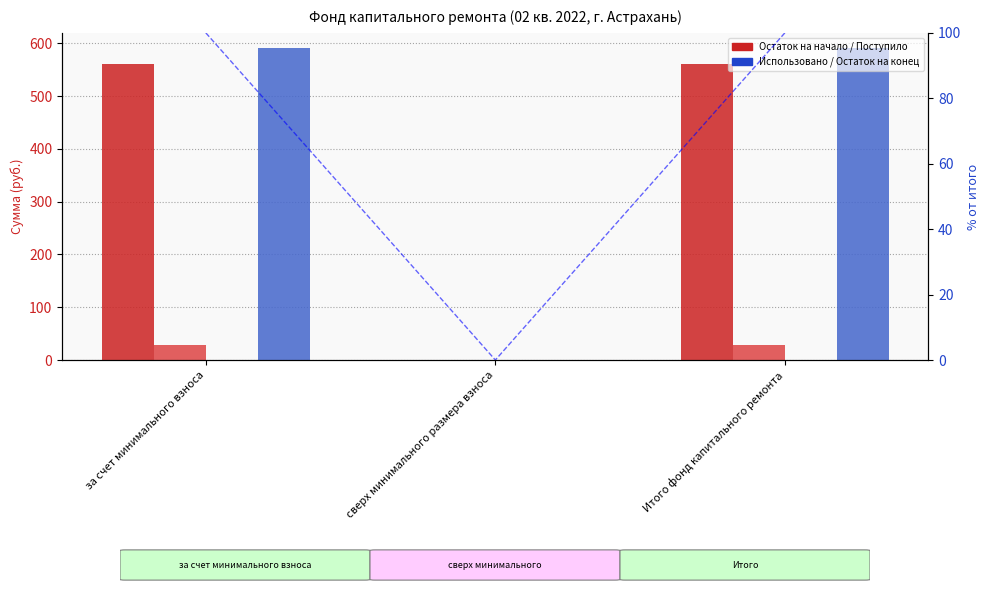

Which series has the largest range (max minus min)?

Остаток на конец периода